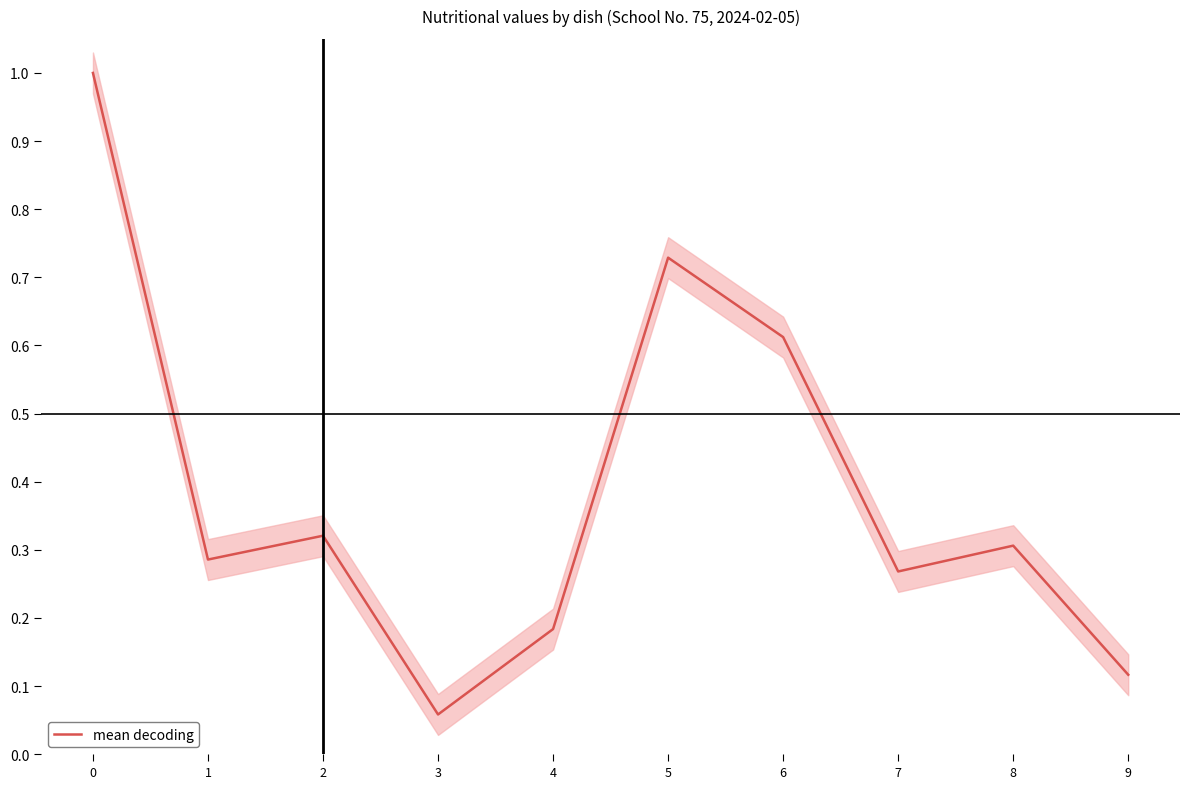

At which category does the data reach its first local valley?

1